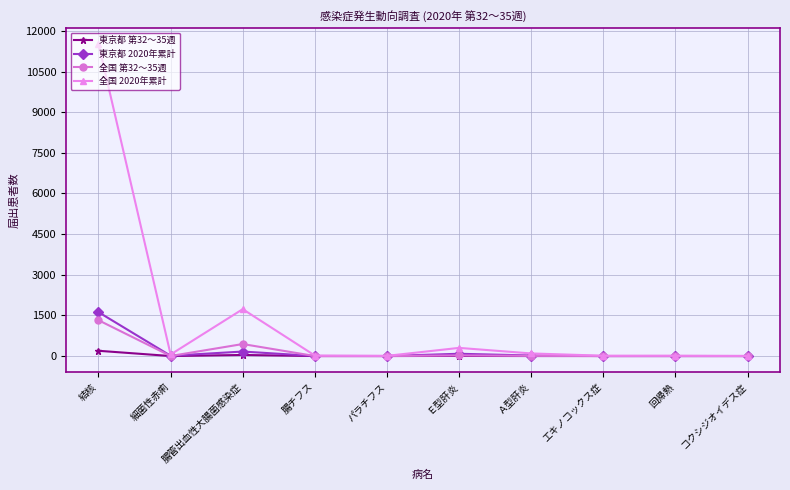

True or false: 東京都 2020年累計 has a value of 1 at パラチフス.

True